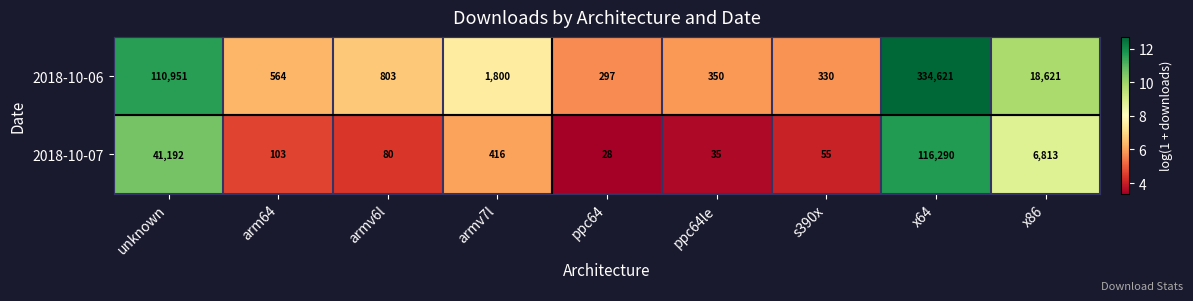

Rank the series at ppc64 from lowest to highest value.

2018-10-07, 2018-10-06